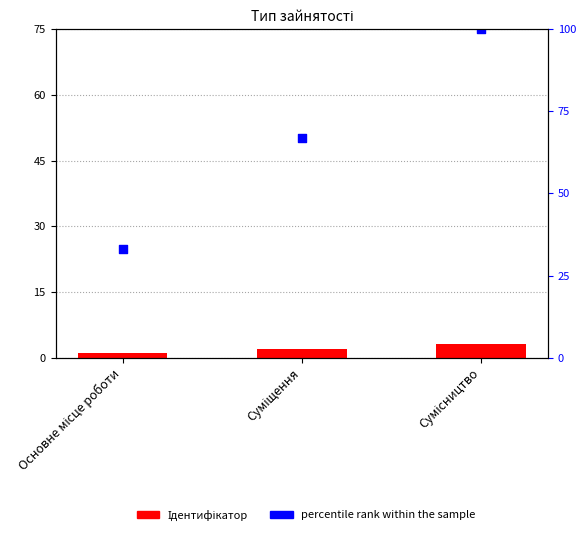

Is the value of percentile rank within the sample at Сумісництво greater than the value of Ідентифікатор at Основне місце роботи?

Yes